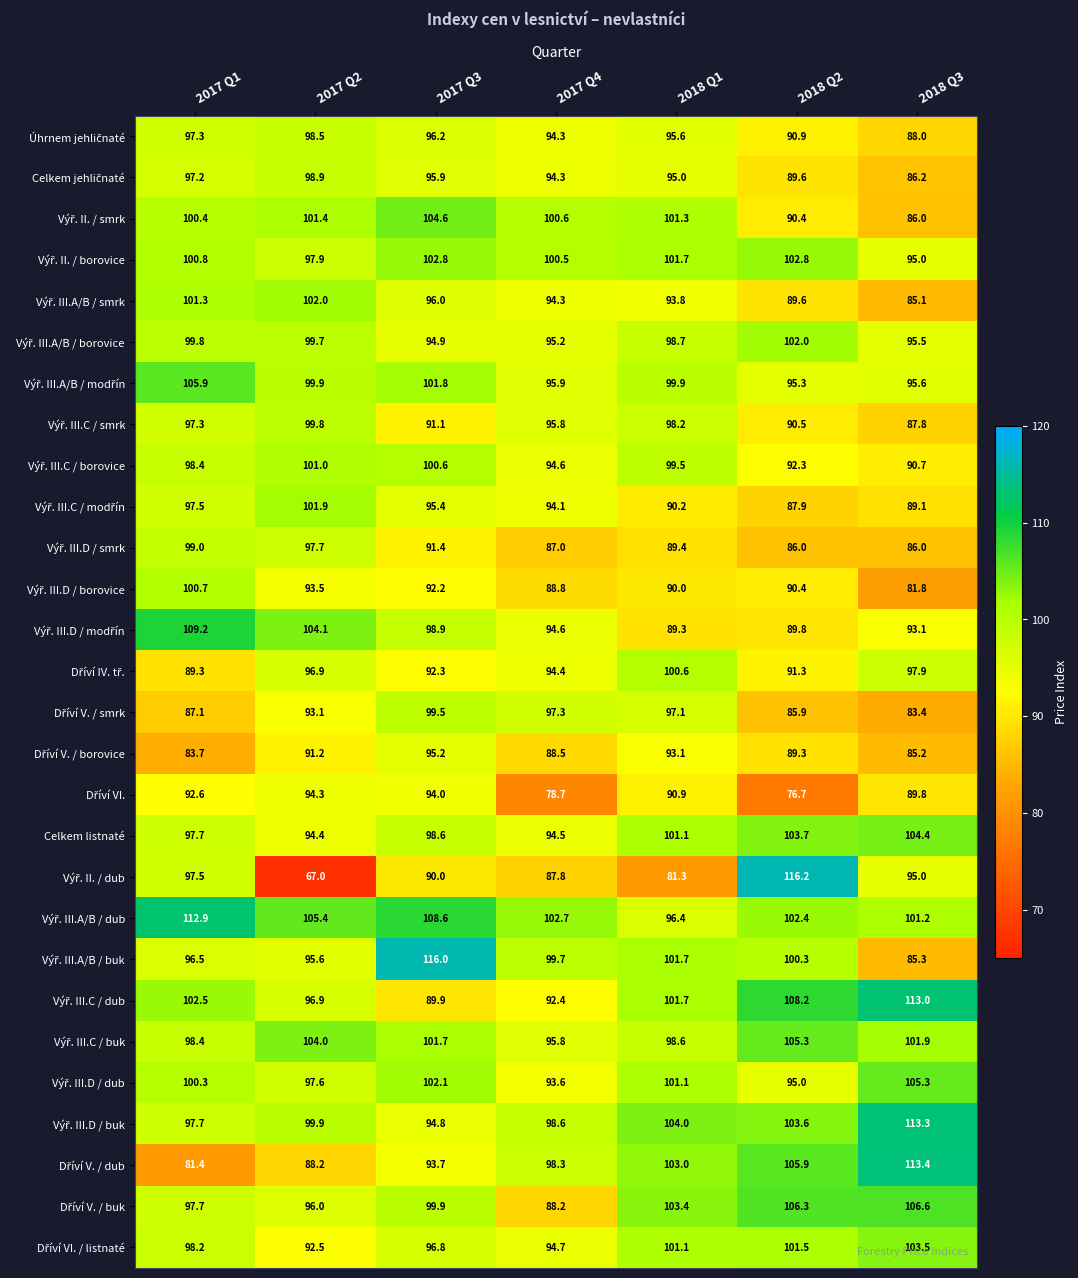

At how many categories does at least one series exceed 84?

7